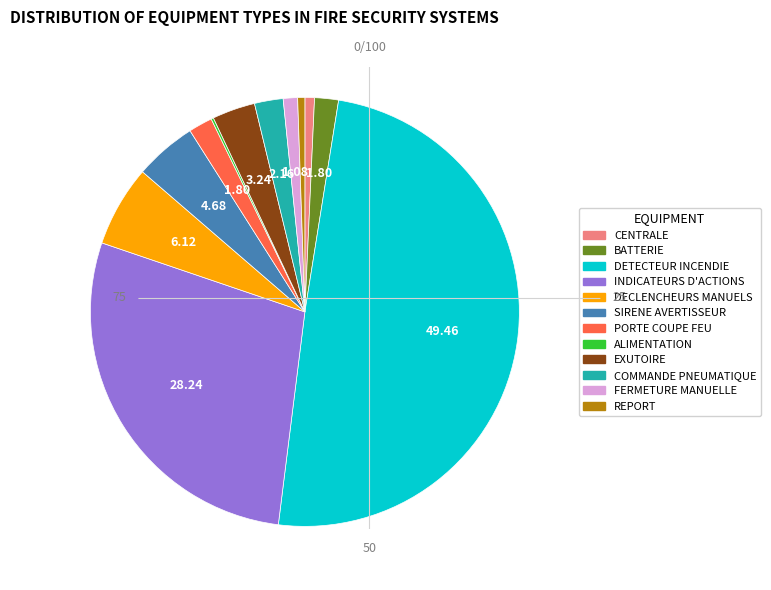

Does FERMETURE MANUELLE represent more than half of the total?

No